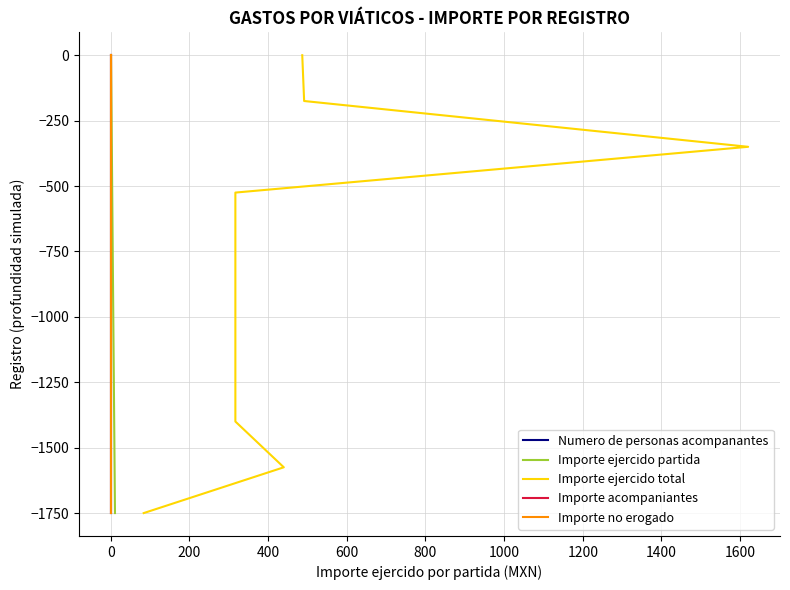

What is the minimum value shown in the chart?

-1750